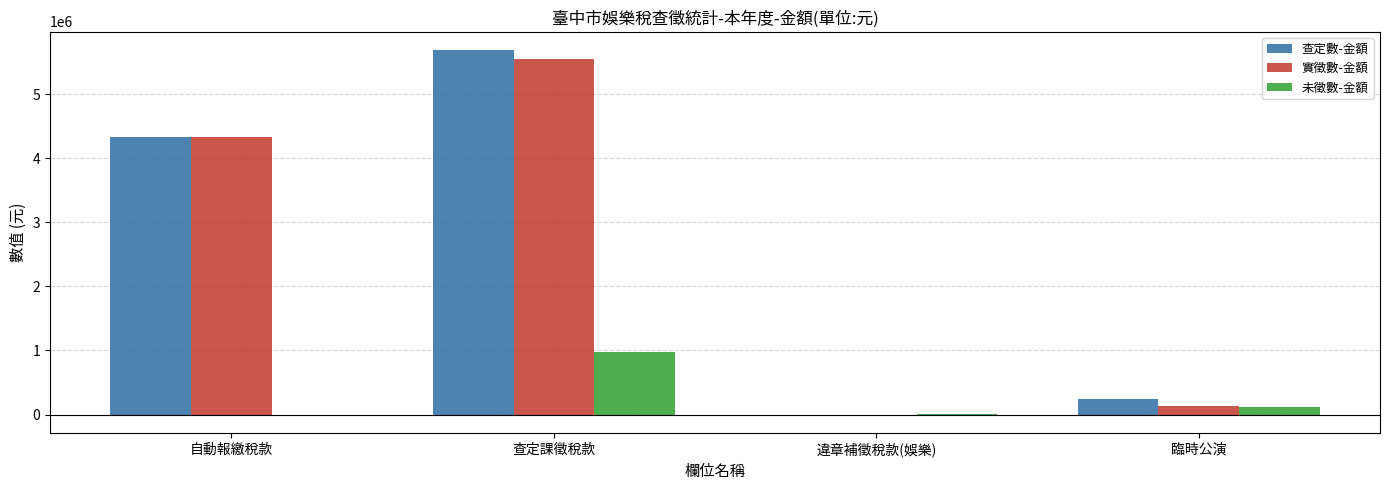

What is the sum of all 查定數-金額 values?

10254434